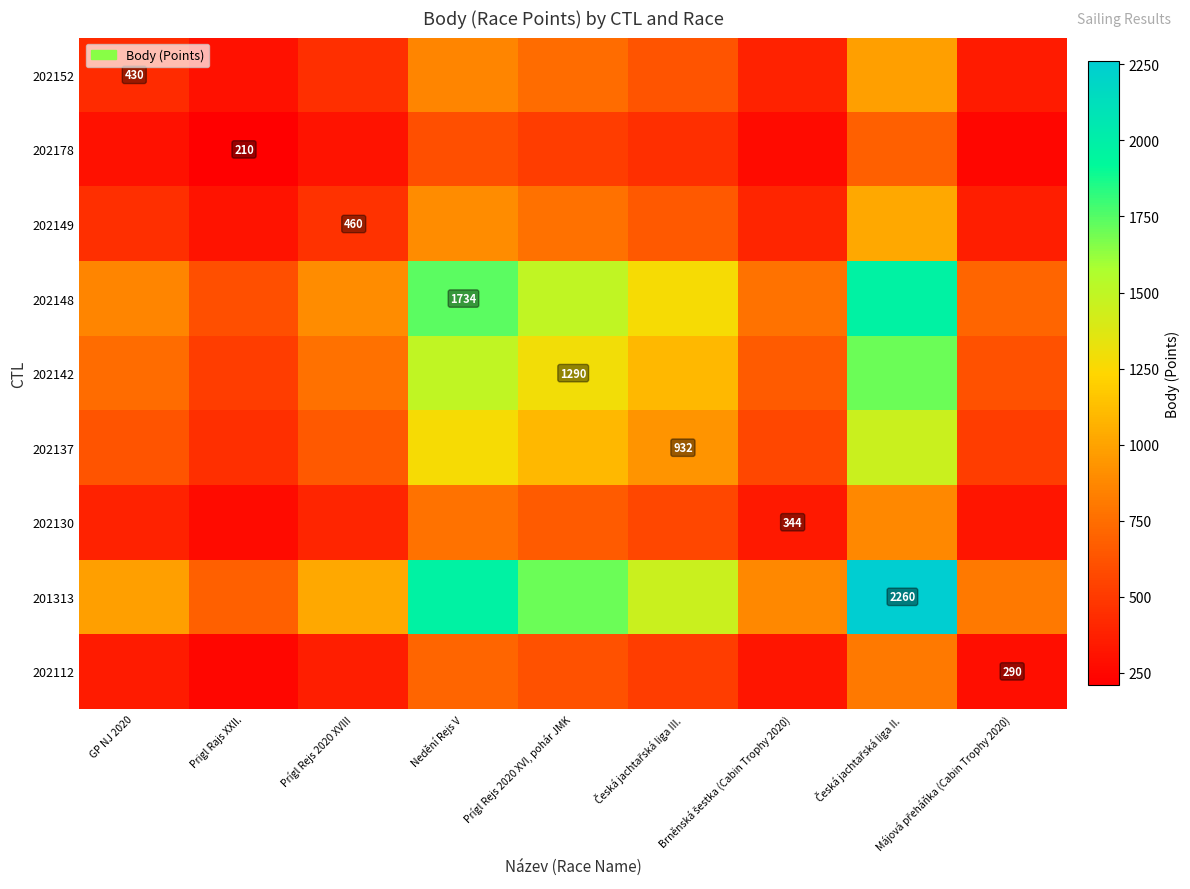

Which has a higher value, Prigl Rajs XXII. or Májová přeháňka (Cabin Trophy 2020)?

Májová přeháňka (Cabin Trophy 2020)